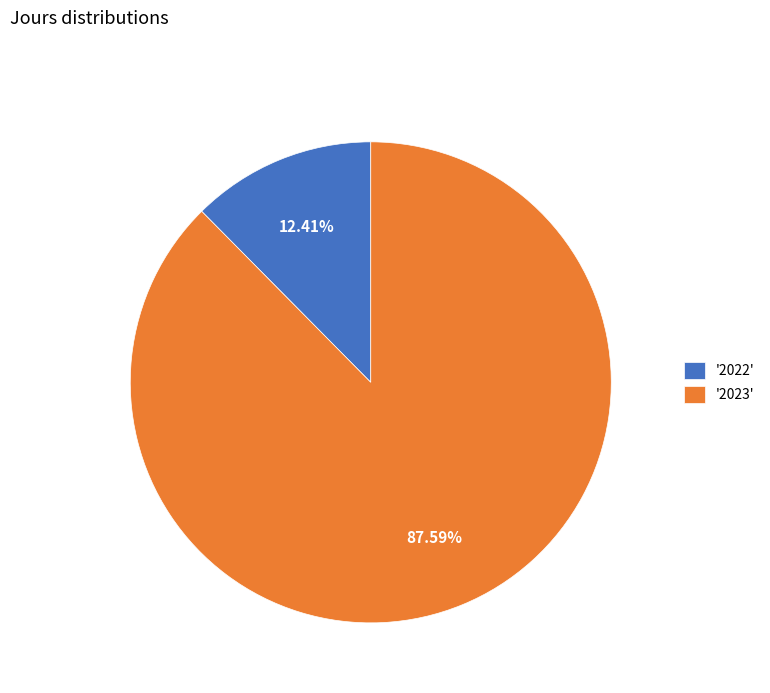

Is there any slice that represents more than half of the pie?

Yes